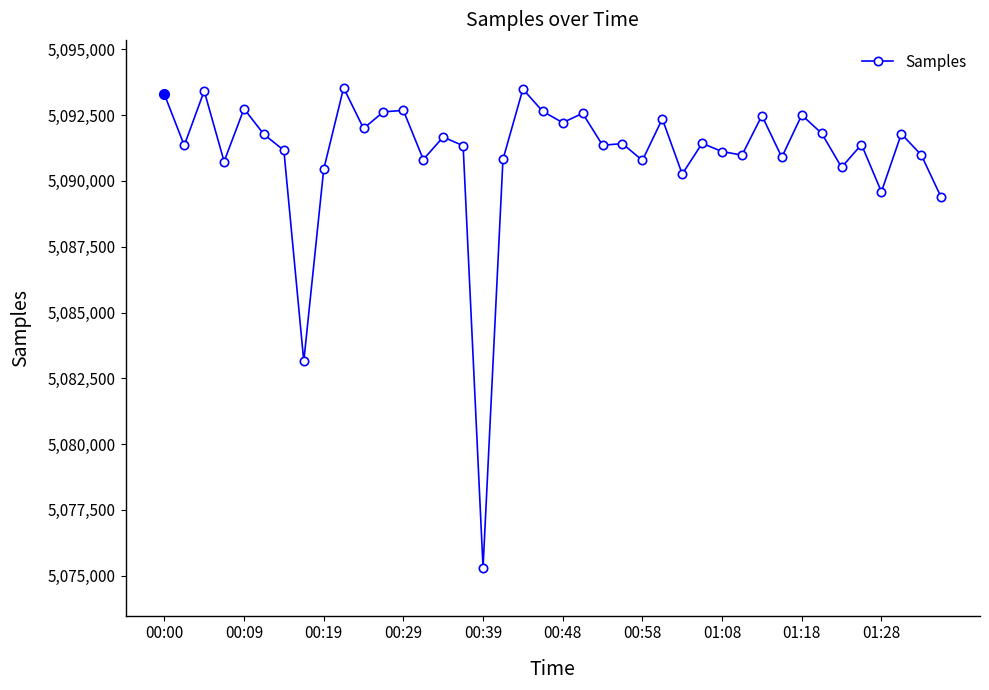

What is the difference between the maximum and minimum values?

18228